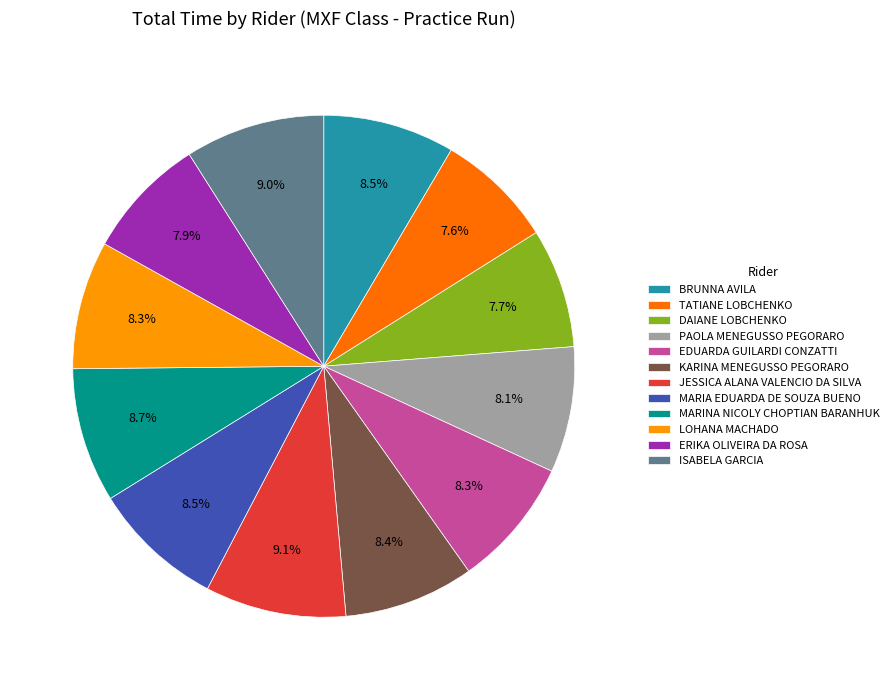

Is there a majority slice in this chart?

No